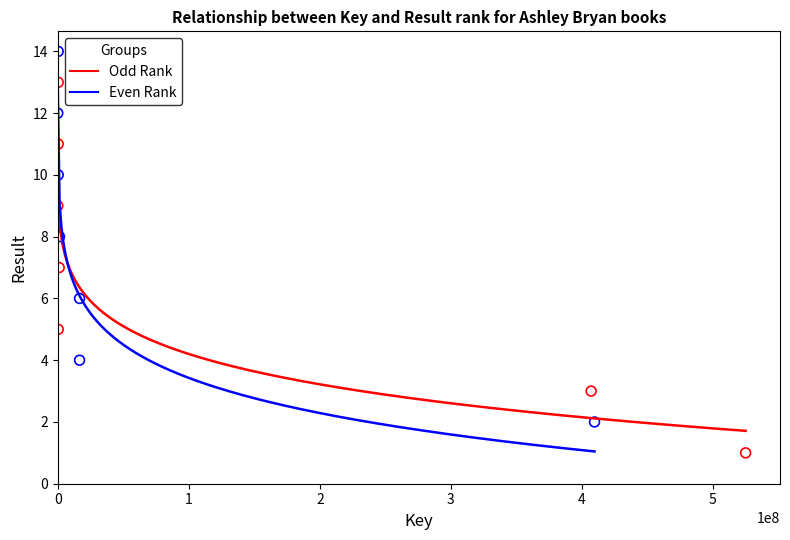

Which series reaches the maximum Y coordinate?

Even Rank